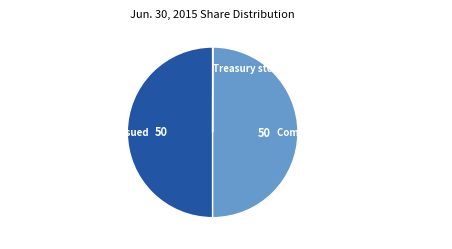

True or false: Common stock shares outstanding accounts for 50% of the total.

True